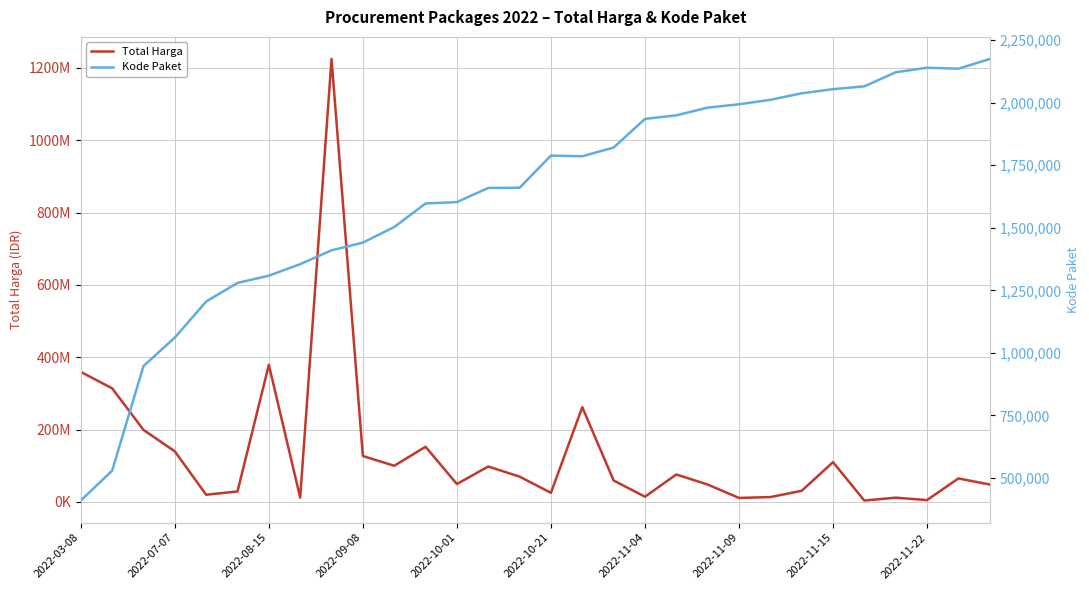

Does the chart display data point markers on the line(s)?

No